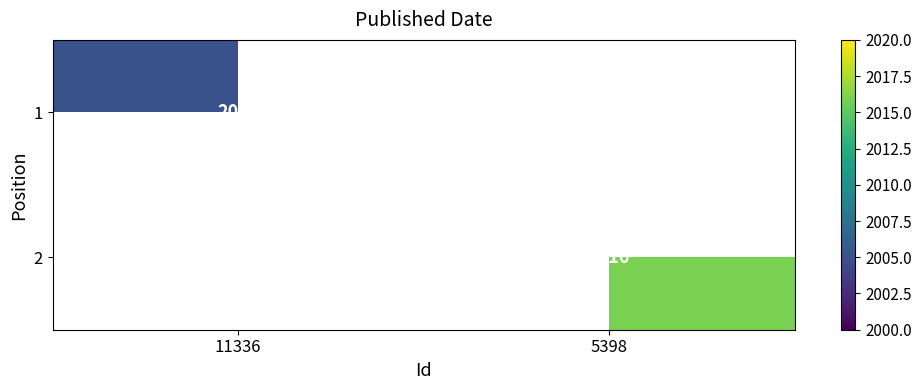

True or false: 2 has a value of 3355 at 5398.

False